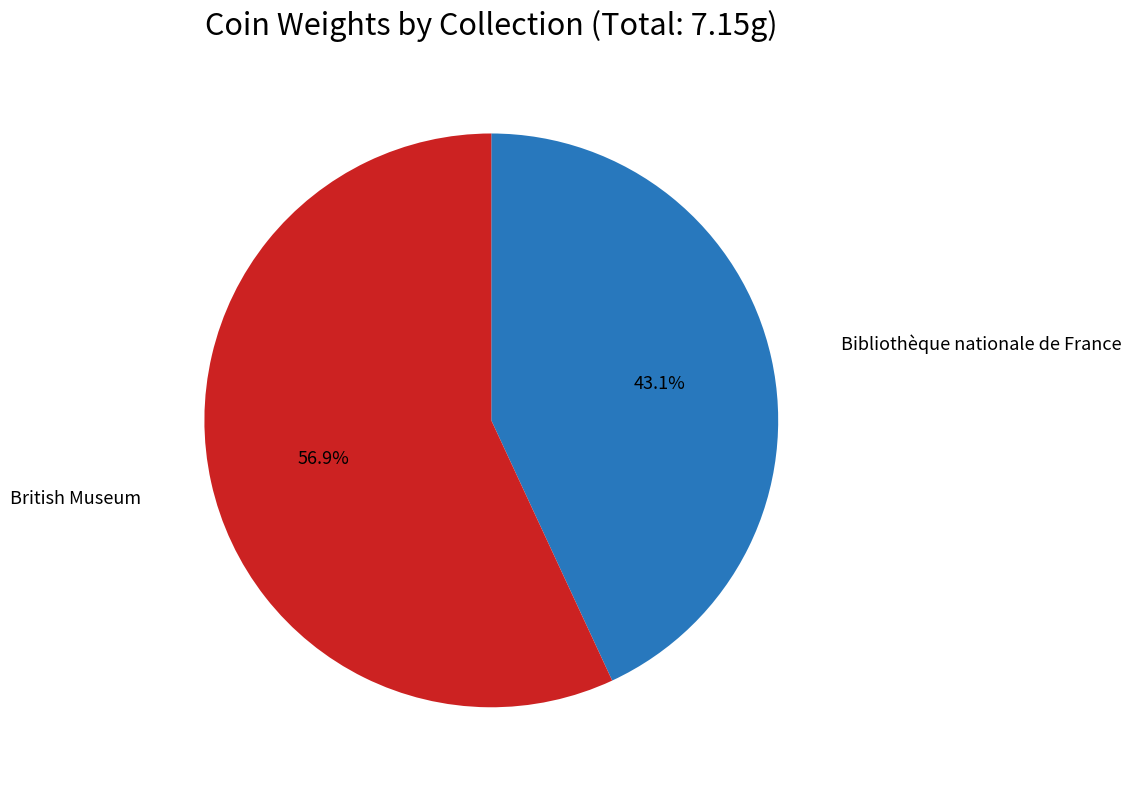

Does any single category account for the majority?

Yes